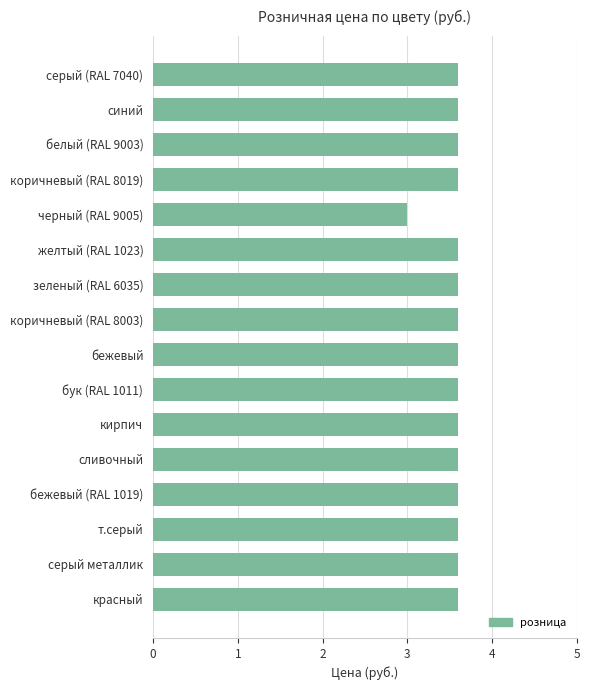

Is it true that the value at коричневый (RAL 8019) is 5.4?

False